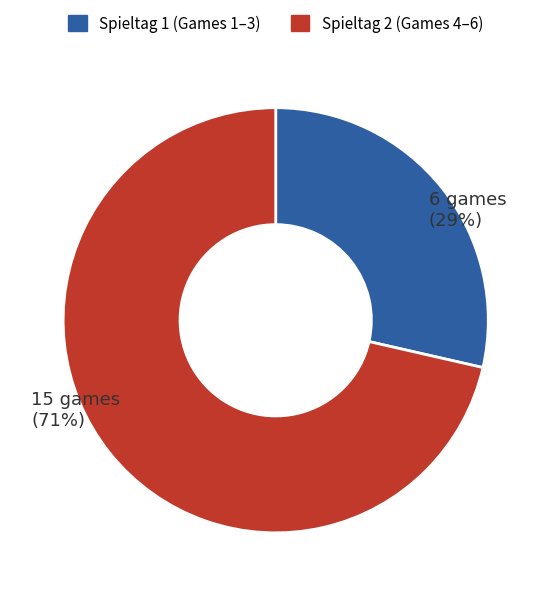

To the nearest percent, what is the average slice percentage?

50%